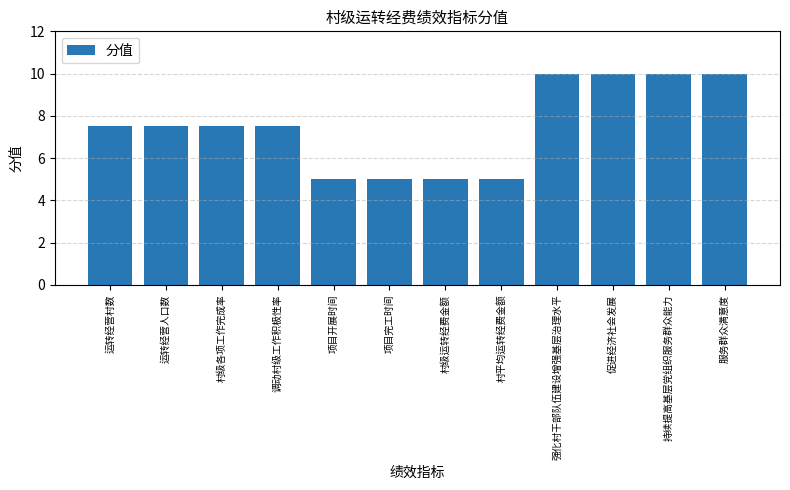

What is the sum of the values at 村级各项工作完成率 and 调动村级工作积极性率?

15.0